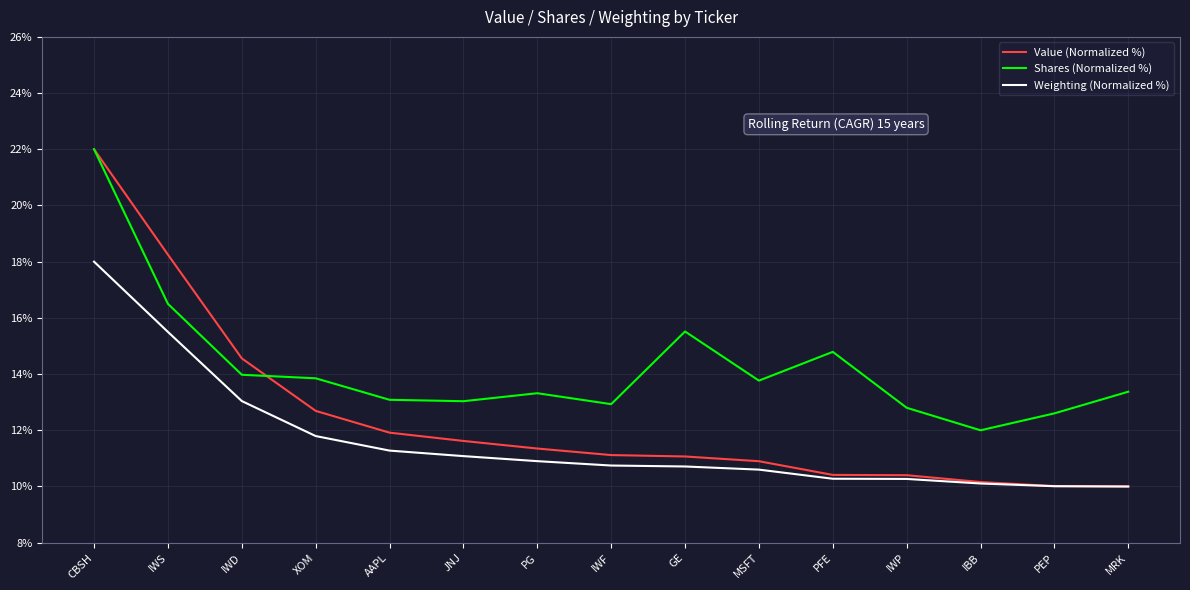

List the series in order of their overall mean, highest first.

Shares (Normalized %), Value (Normalized %), Weighting (Normalized %)